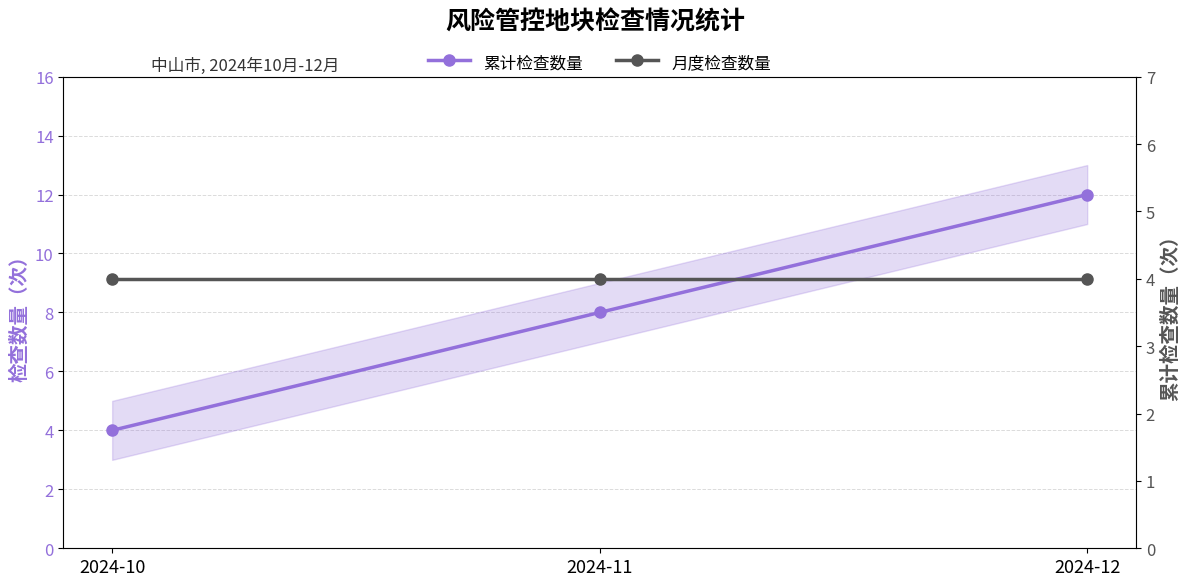

Is the value of 累计检查数量 at 2024-12 greater than the value of 月度检查数量 at 2024-10?

Yes